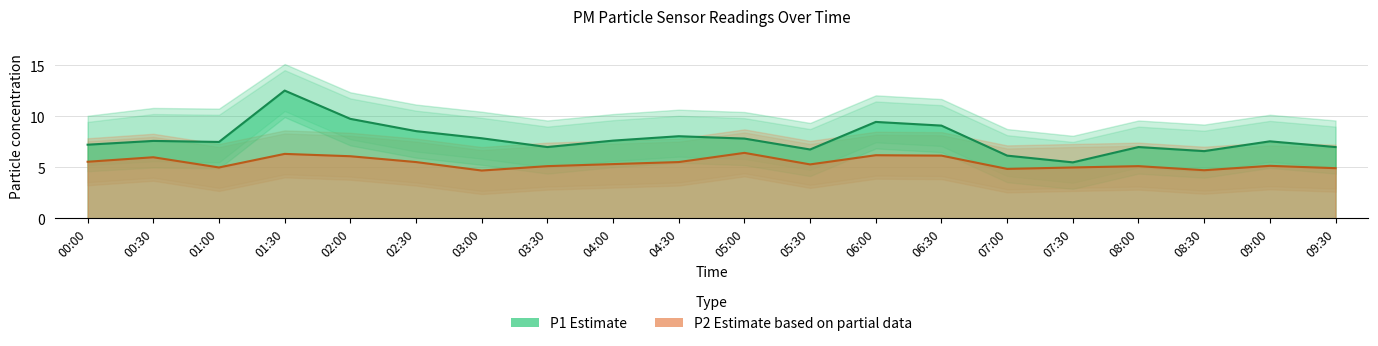

At which category does P1_lower reach its first local peak?

00:30